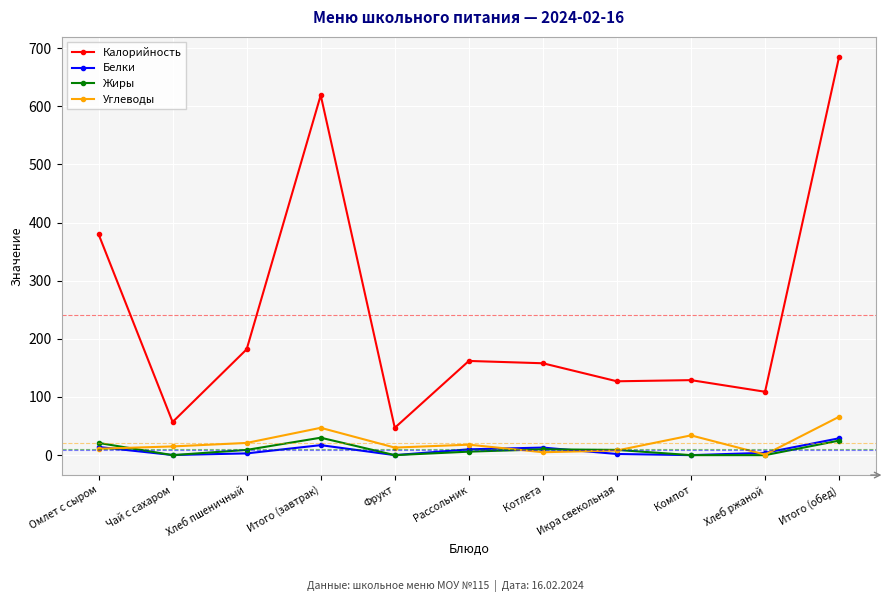

The Углеводы series shows 1.0 at Хлеб ржаной. True or false?

True